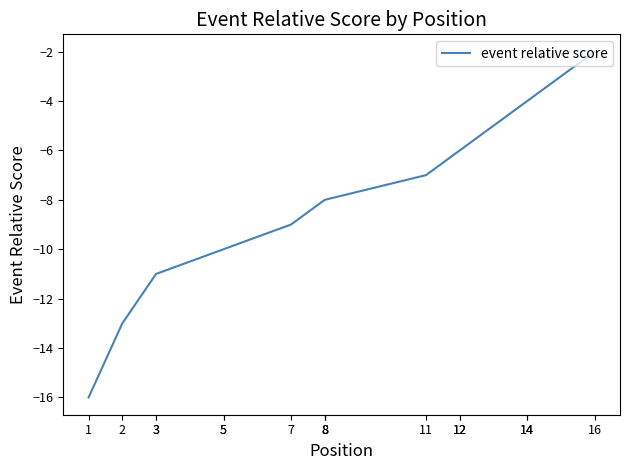

What is the smallest value displayed?

-16